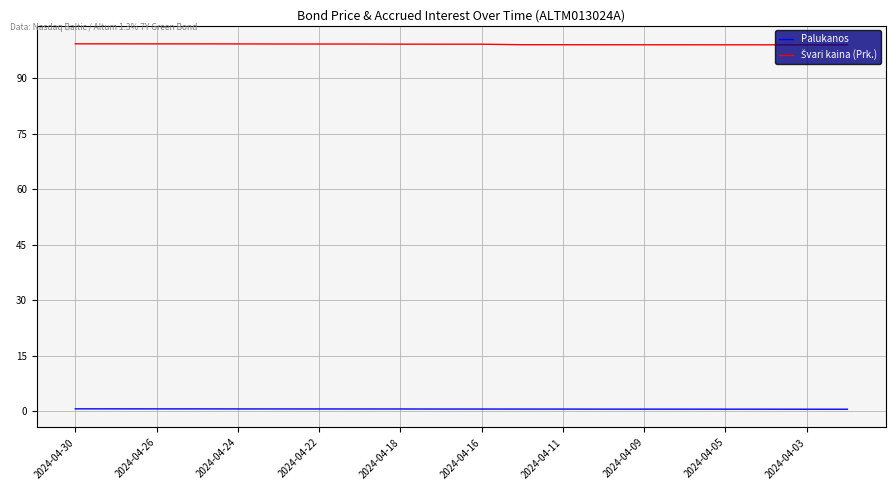

Is this an area chart (filled region under the line)?

No